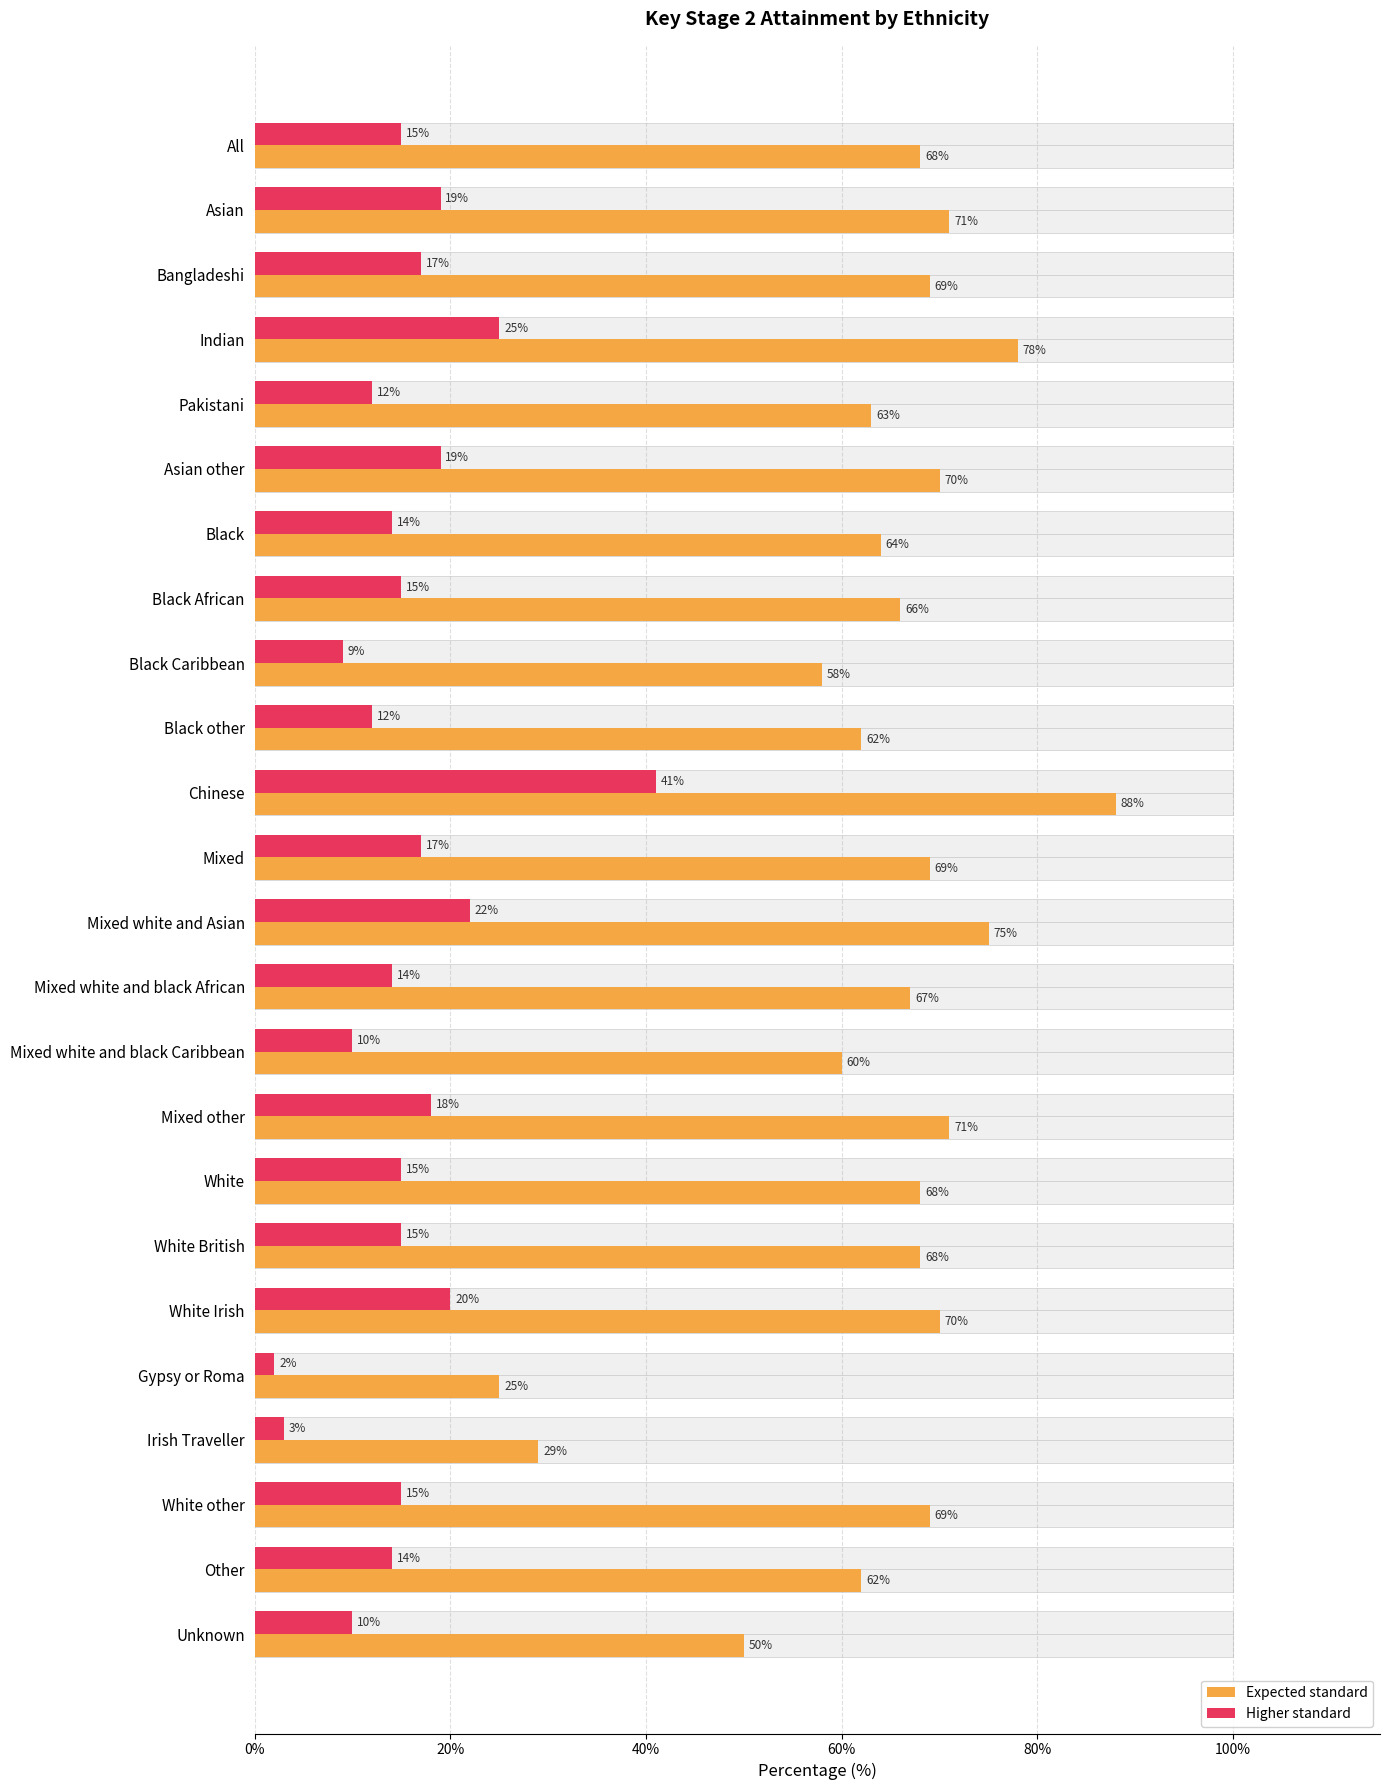

At Other, list the series in order from smallest to largest.

Higher standard, Expected standard